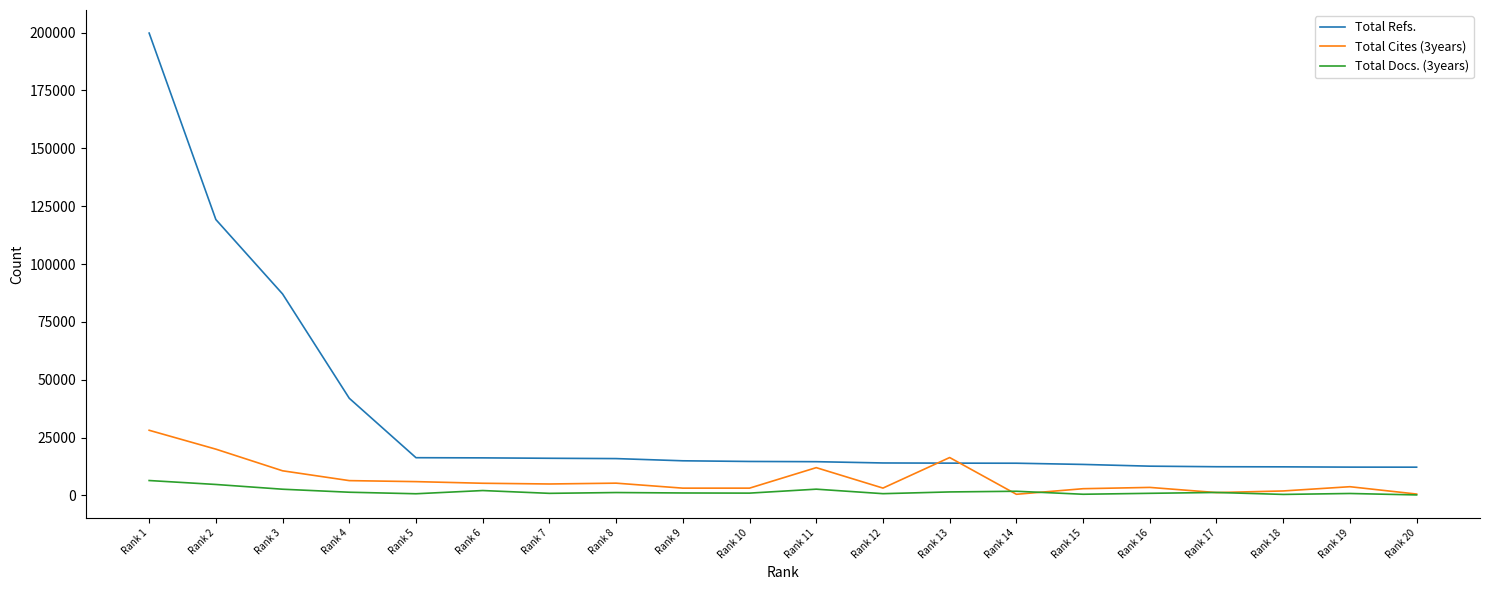

In Total Cites (3years), how many points are lower than both neighbors (excluding endpoints)?

5